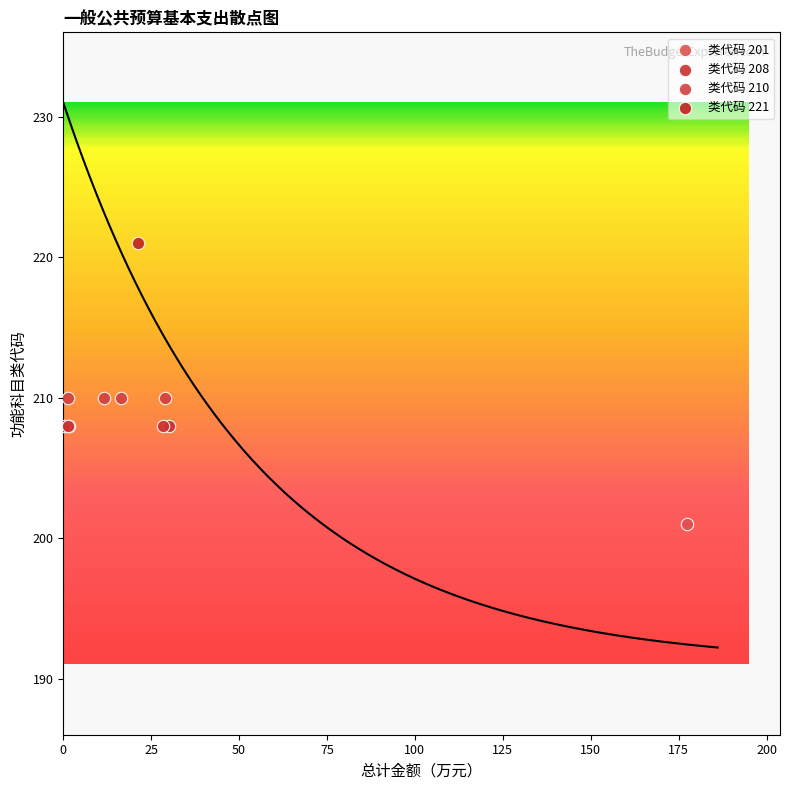

Which series contains the lowest Y value?

类代码 201